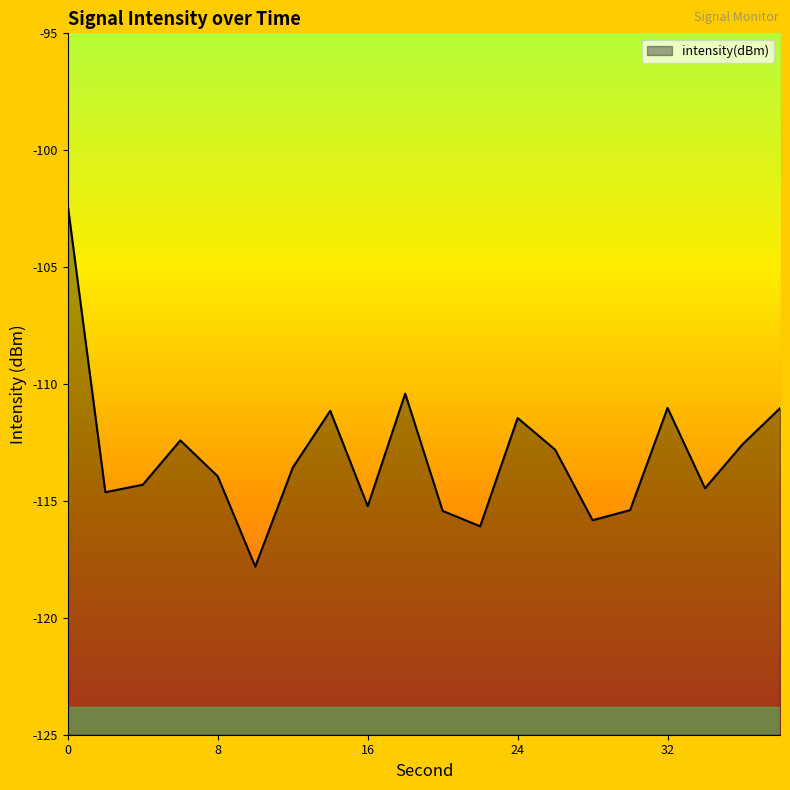

Which label corresponds to the smallest value in the chart?

10